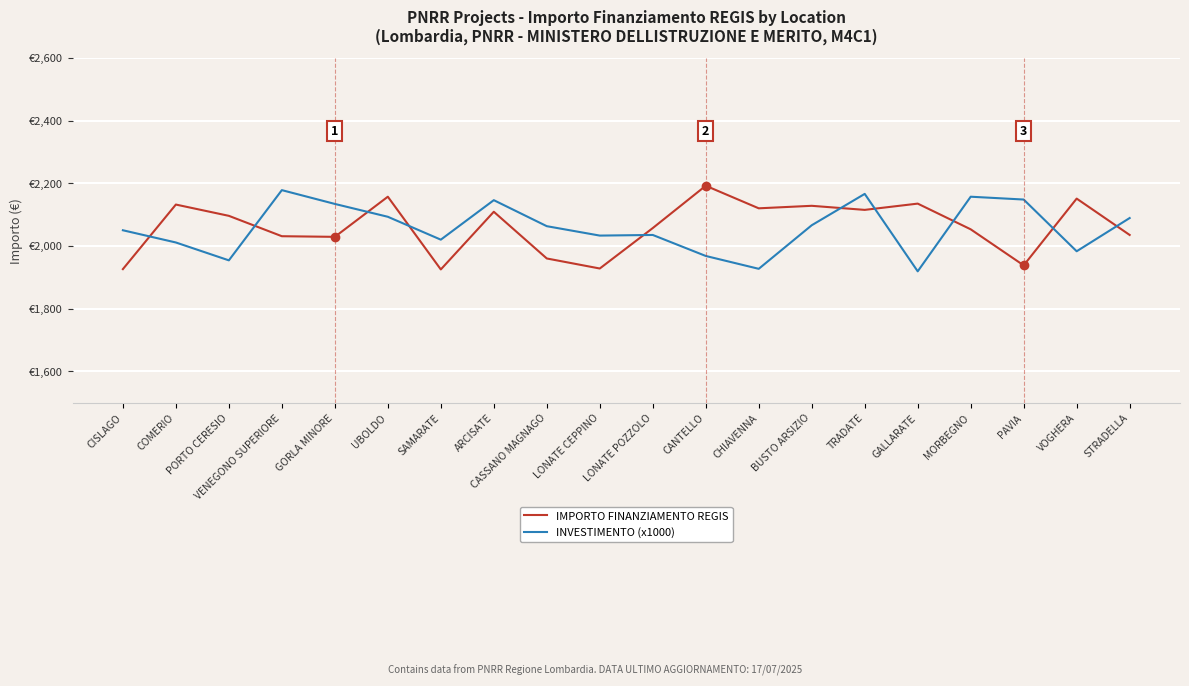

What is the spread (max minus min) of values at PORTO CERESIO?

142